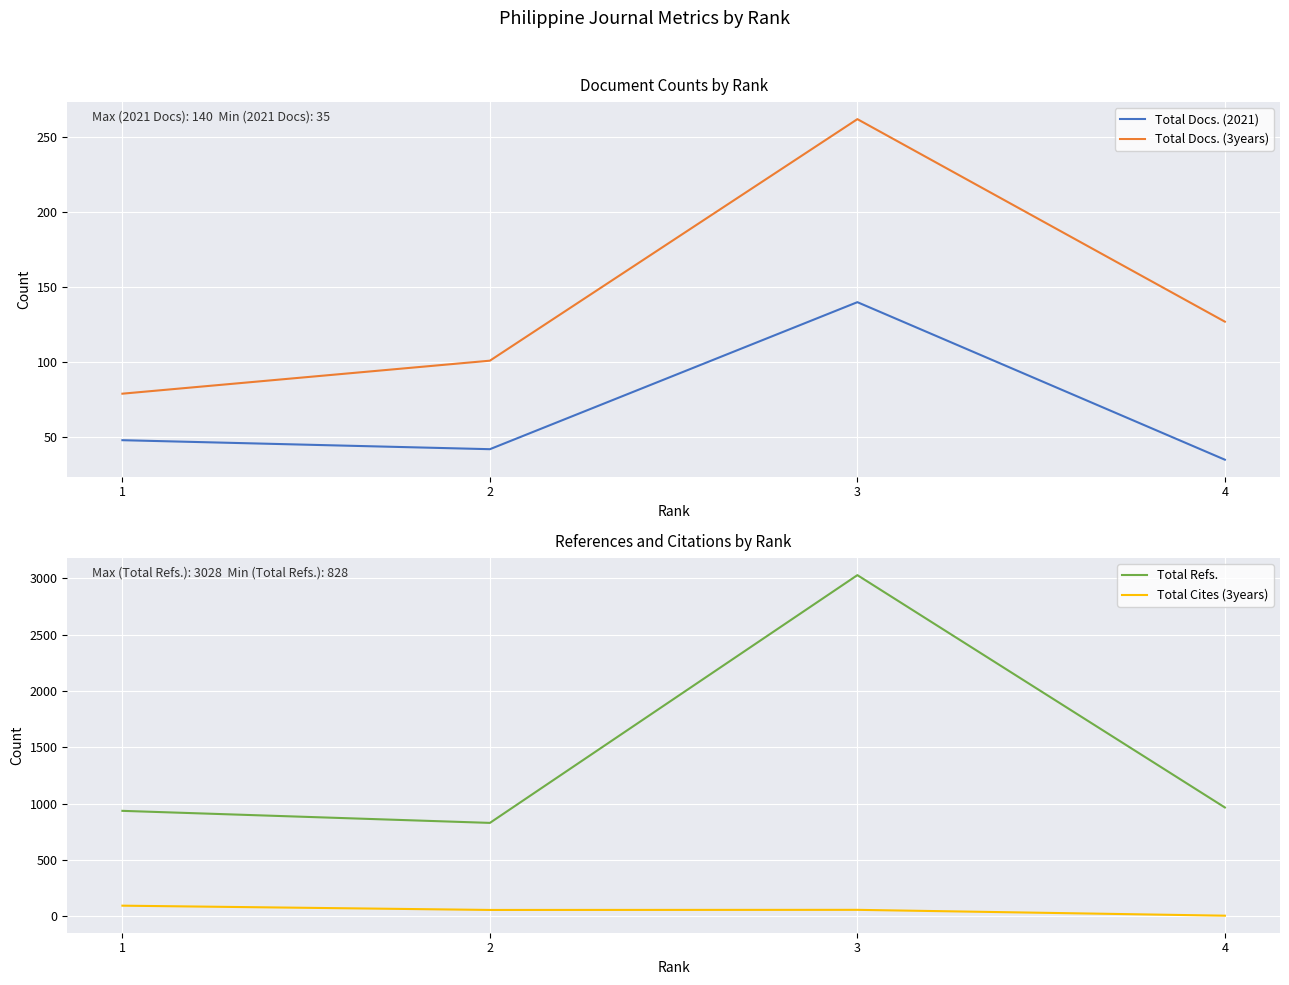

Which series changed the most between 1 and 4?

Total Cites (3years)